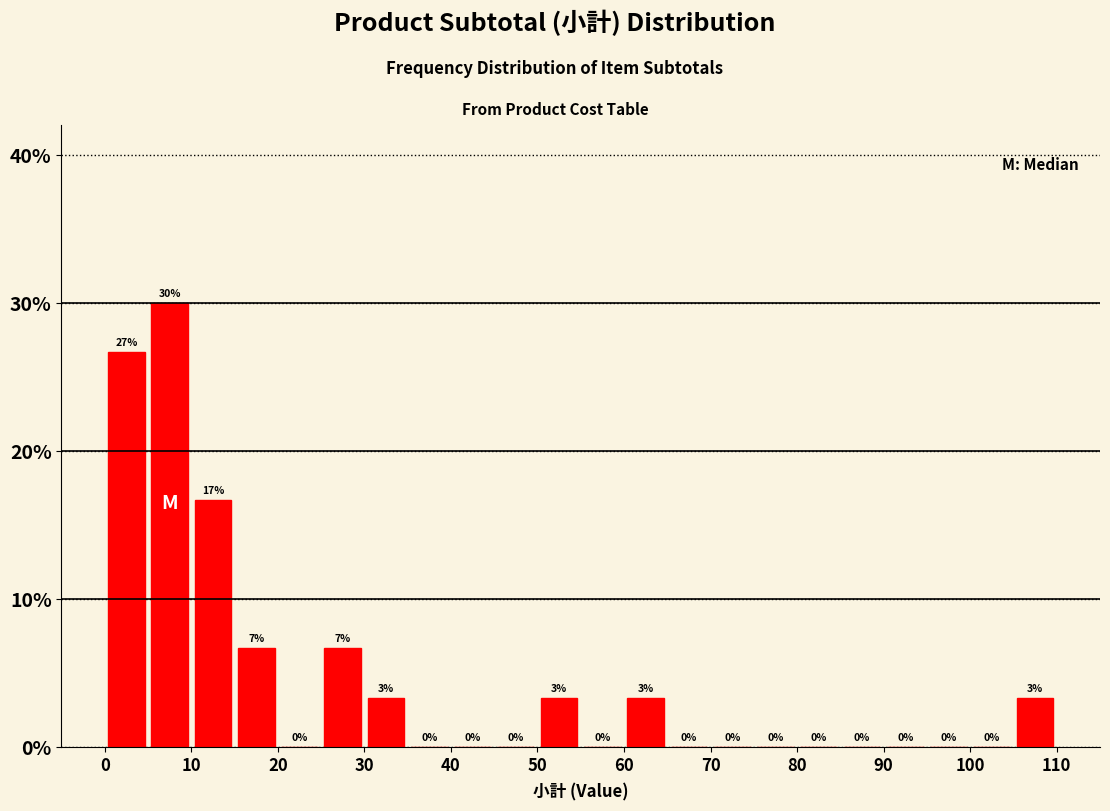

Over which range of the x-axis is the bar tallest?

5 to 10